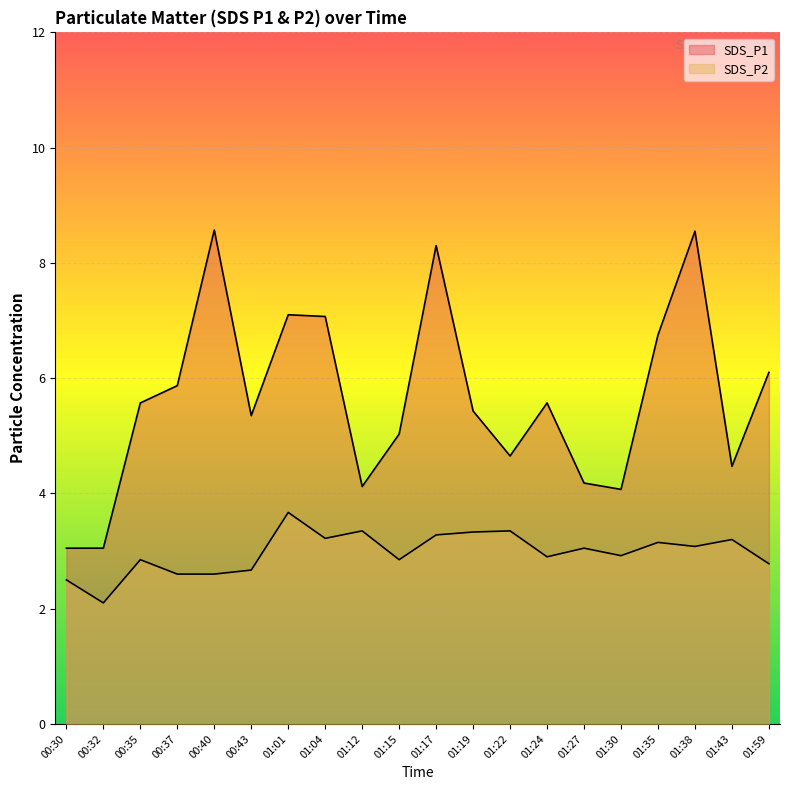

What is the spread (max minus min) of values at 01:30?

1.2